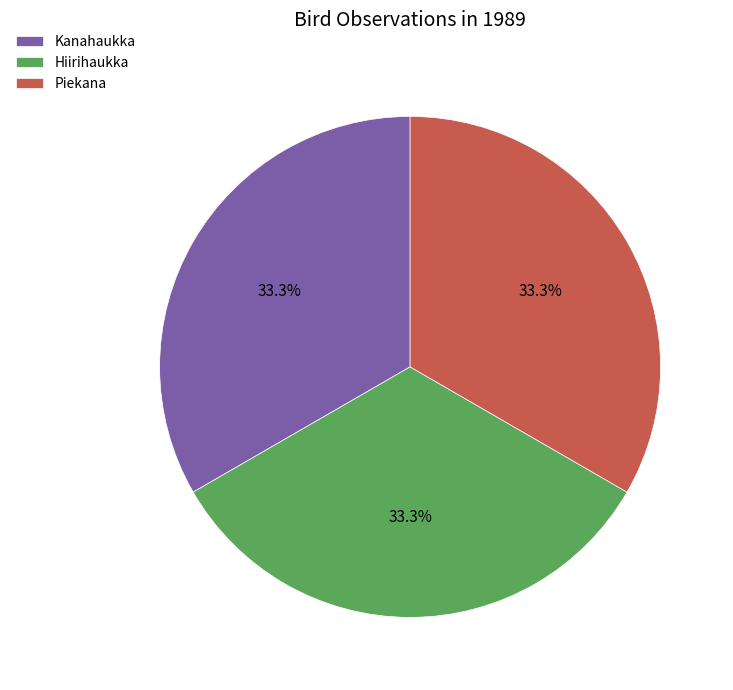

What is the ratio of the value at Hiirihaukka to the value at Piekana?

1.0